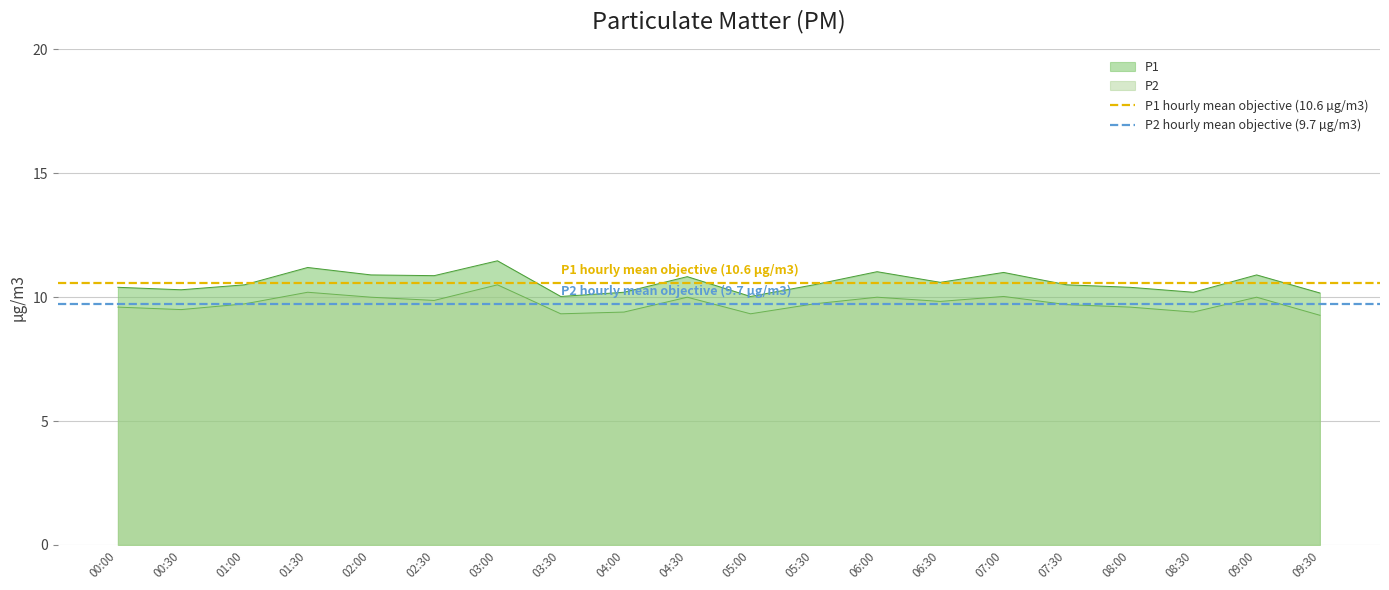

What is the minimum value for P1?

10.0